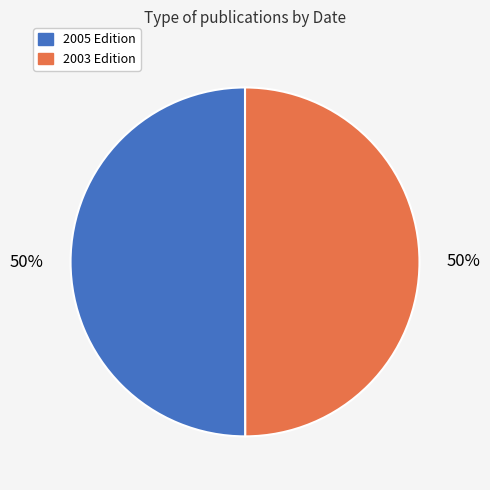

How many segments does this pie chart have?

2